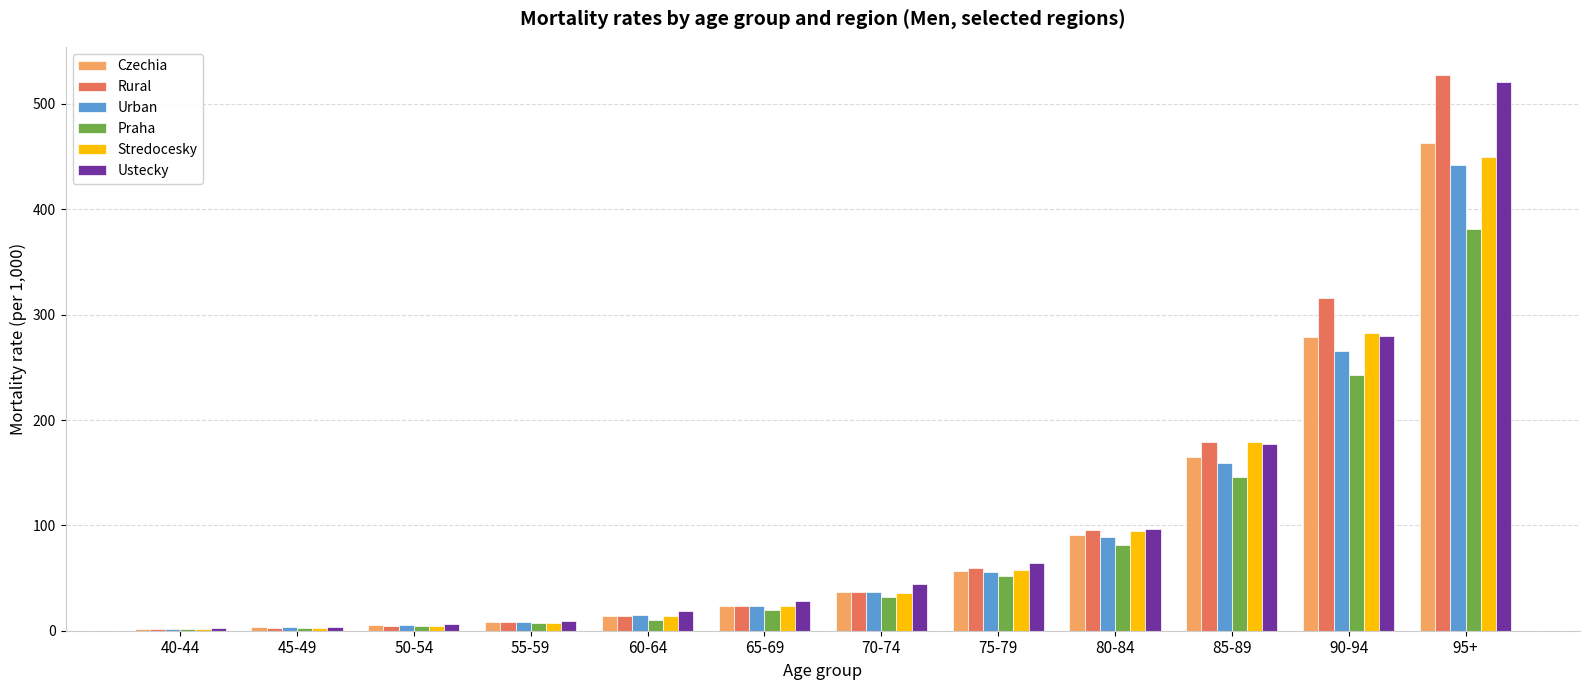

Count the number of data series in this chart.

6